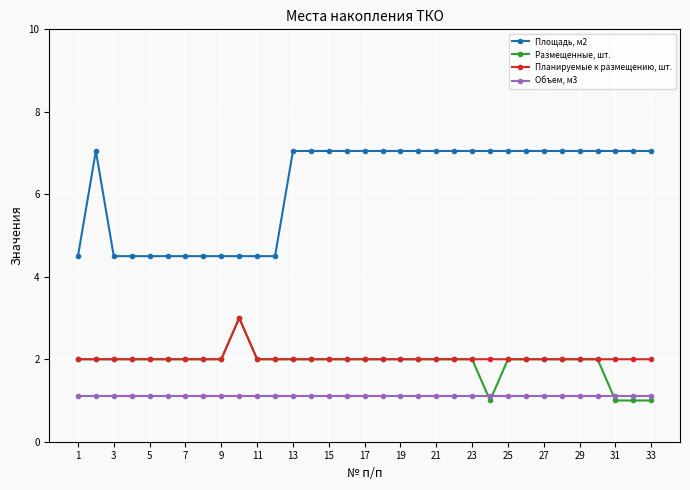

What are all the series names shown in the legend?

Площадь, м2, Размещенные, шт., Планируемые к размещению, шт., Объем, м3